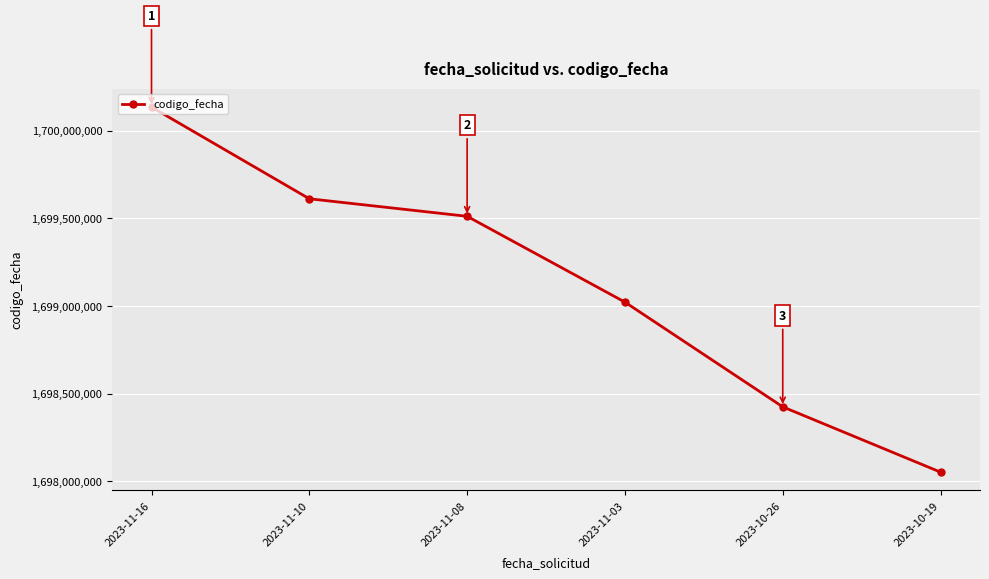

Between 2023-10-26 and 2023-11-08, which is larger?

2023-11-08